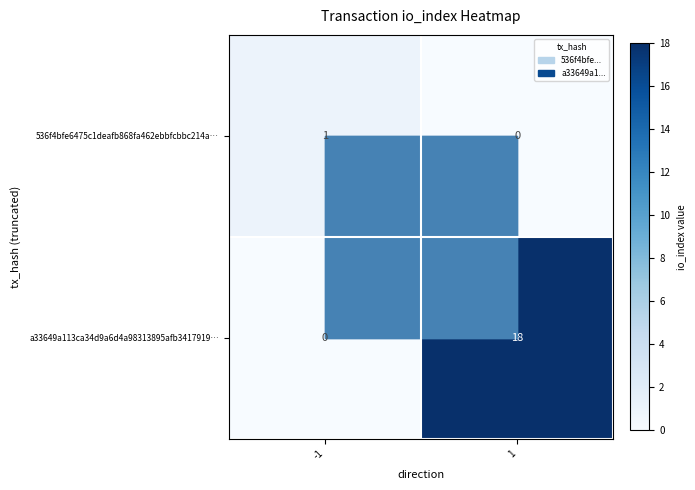

List the series in order of their overall mean, lowest first.

536f4bfe6475c1deafb868fa462ebbfcbbc214a…, a33649a113ca34d9a6d4a98313895afb3417919…